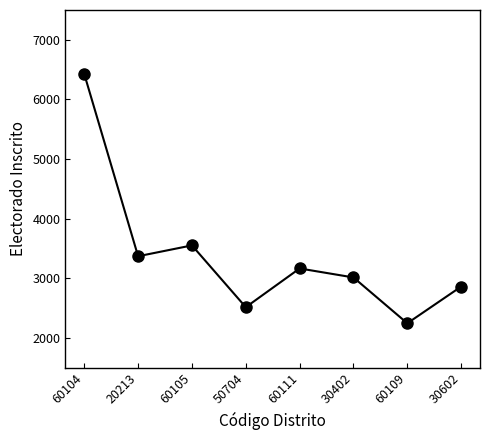

Does the chart display data point markers on the line(s)?

Yes